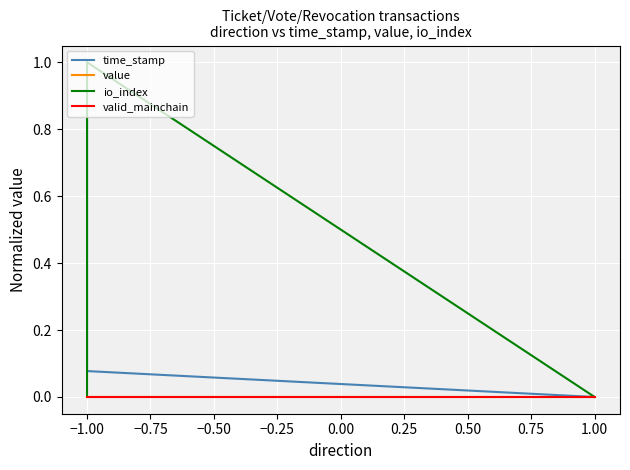

True or false: valid_mainchain has a value of 0.0 at −1.00.

True